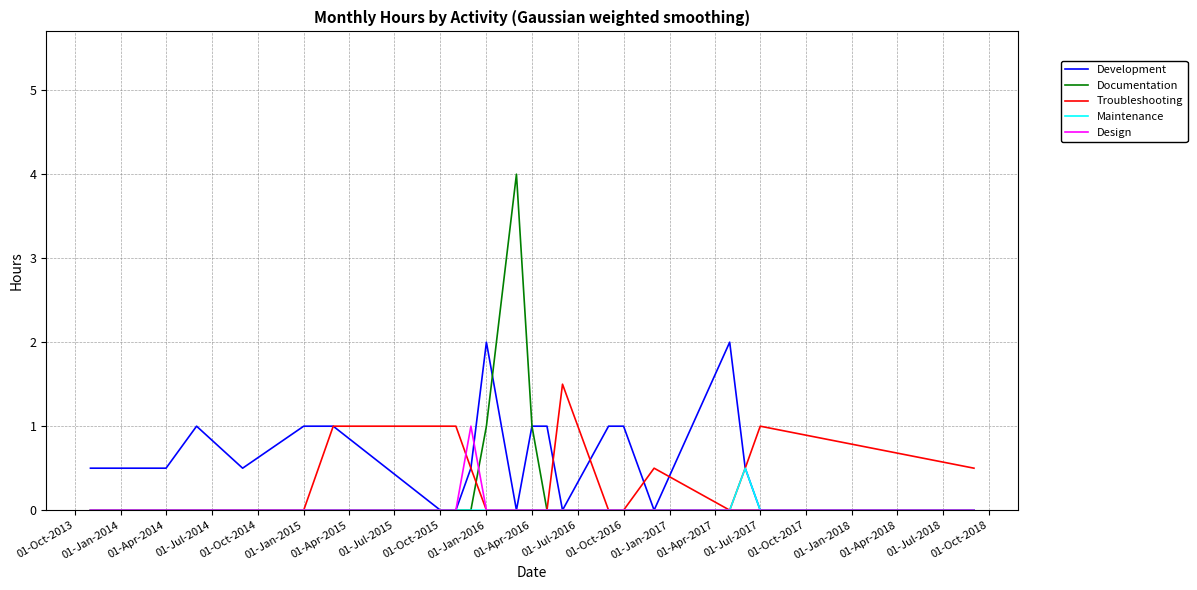

List the series in order of their peak value, lowest first.

Maintenance, Design, Troubleshooting, Development, Documentation